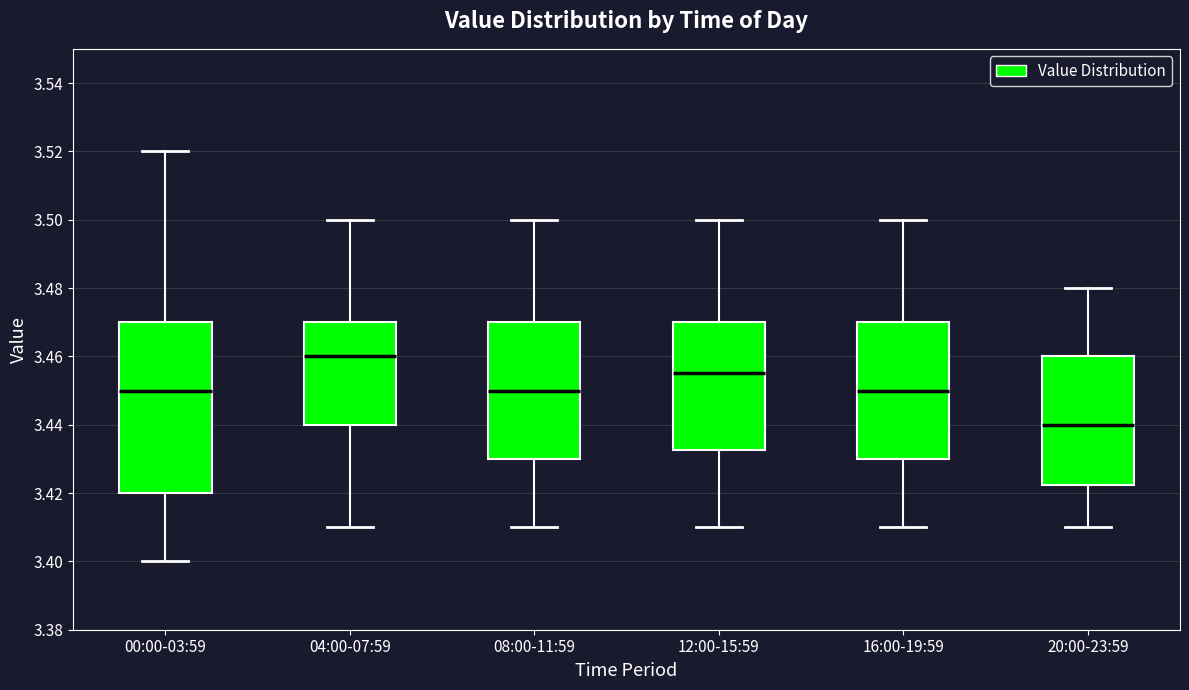

Comparing the boxes themselves (not the whiskers), which one is the tallest?

00:00-03:59